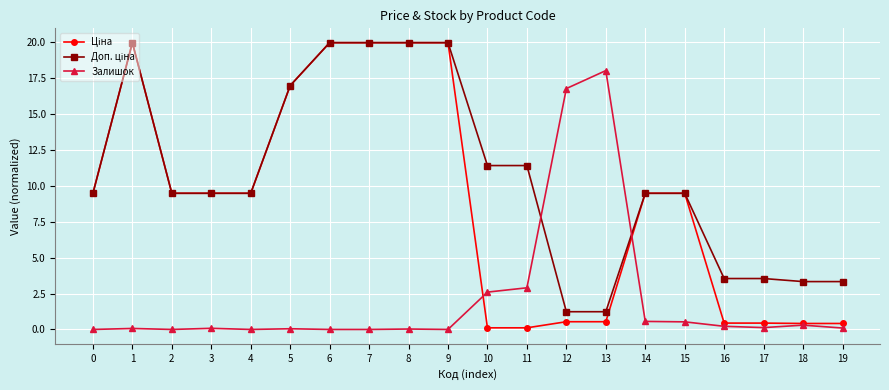

What is the sum of the Залишок values at 15 and 2?

0.5